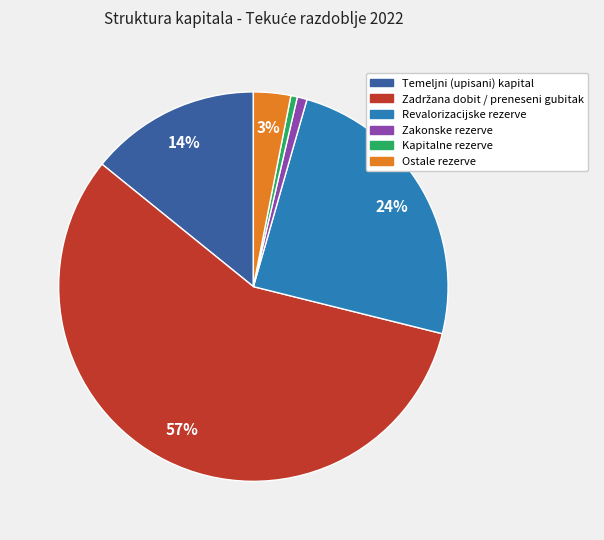

To the nearest percent, what is the combined percentage of Zakonske rezerve and Ostale rezerve?

4%